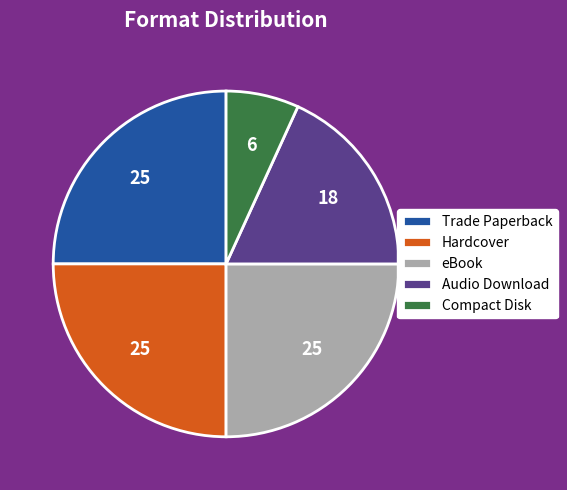

True or false: Compact Disk accounts for 7% of the total.

True